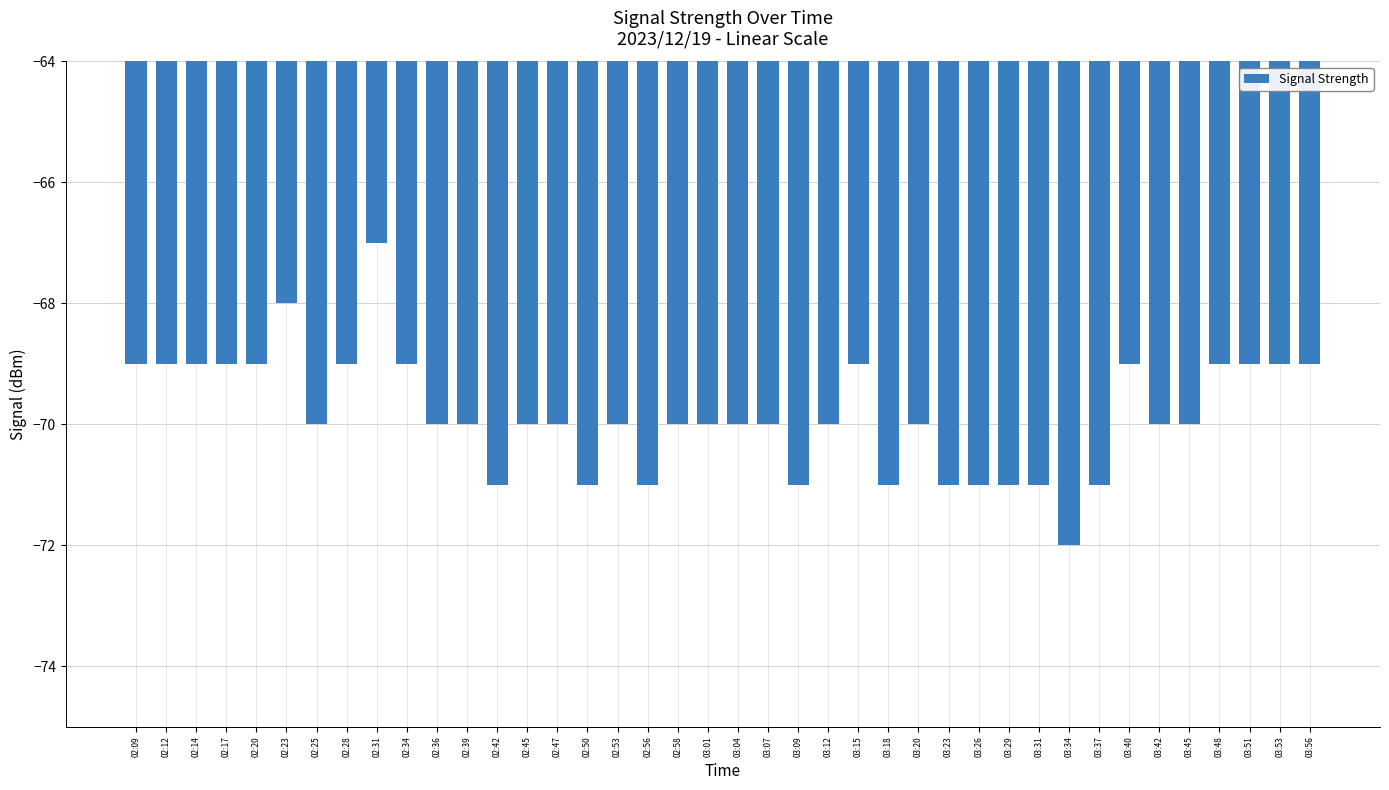

What is the minimum value shown in the chart?

-72